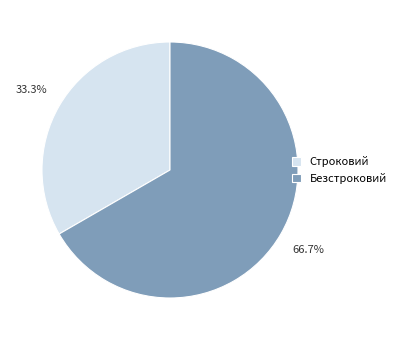

The Безстроковий slice represents 67% of the pie. True or false?

True